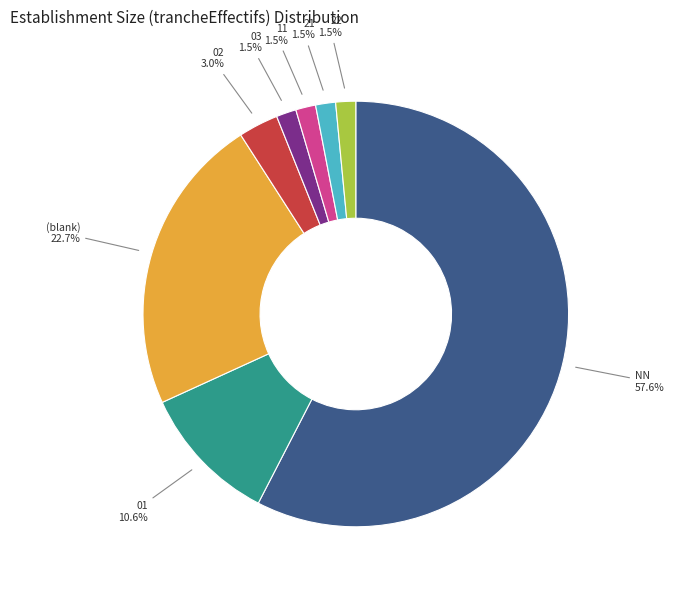

Is NN the majority of the pie?

Yes